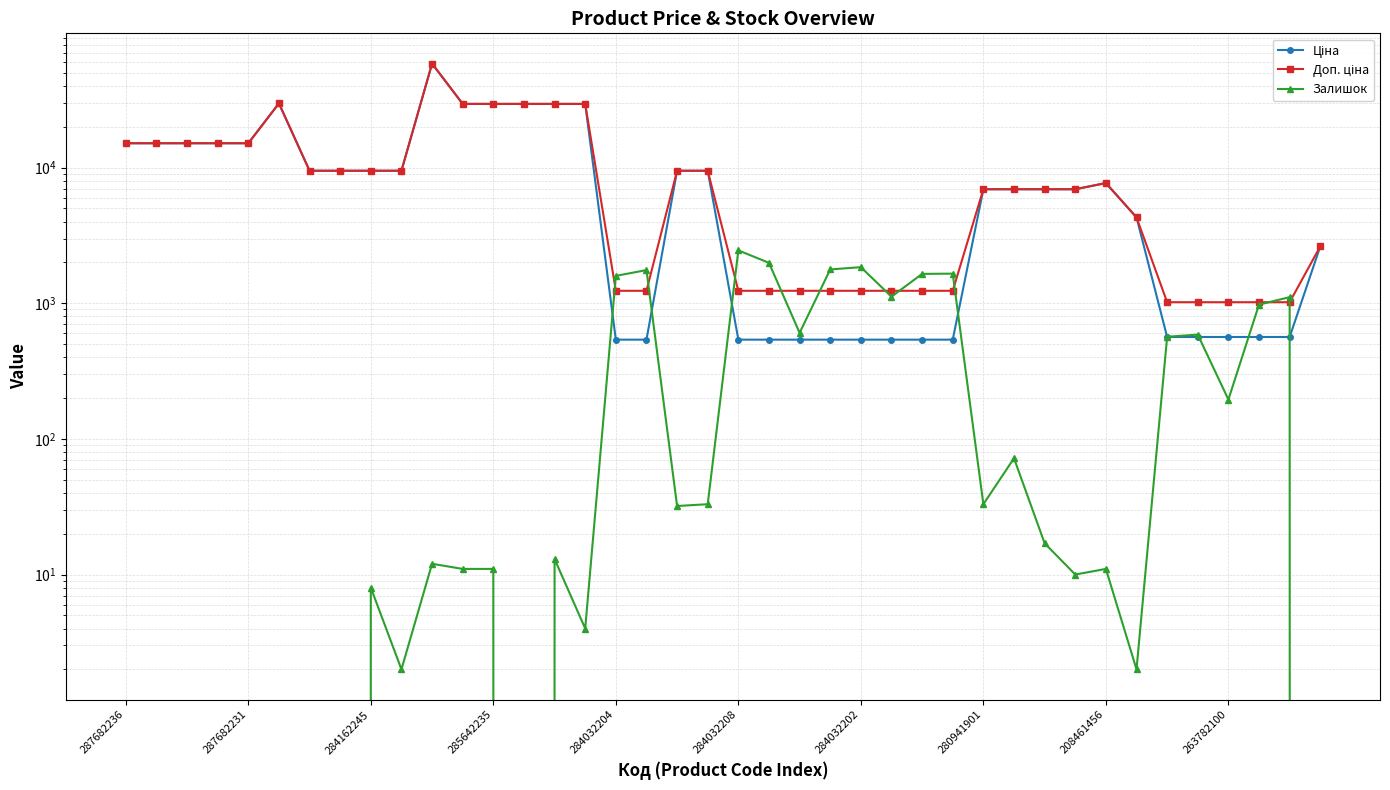

At which category is the sum across all series the highest?

10